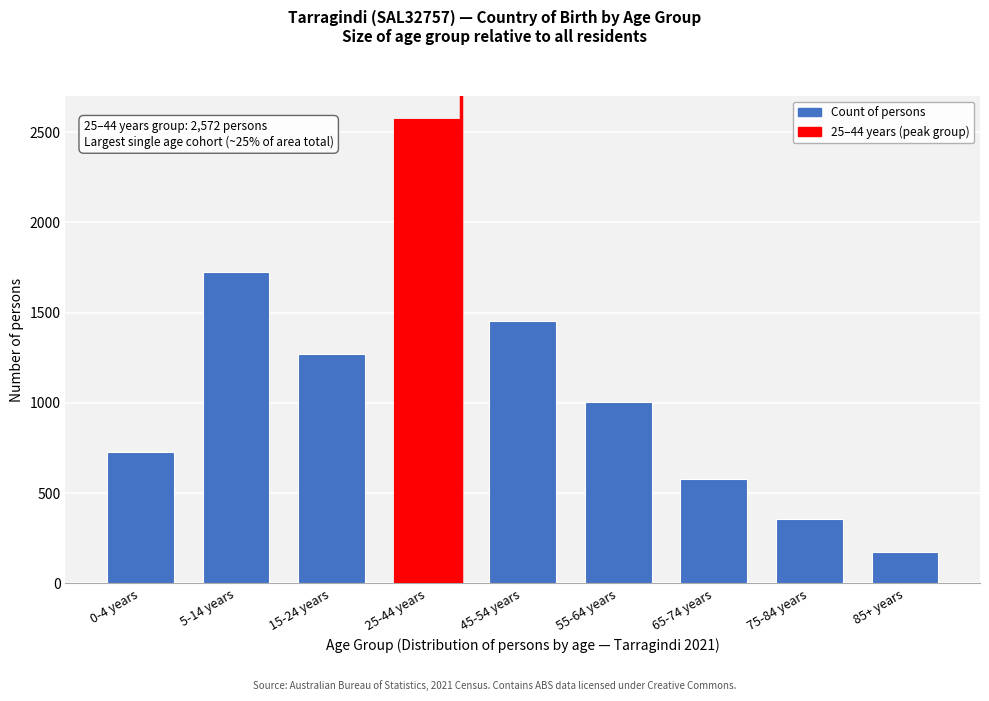

Reading left to right, list all the values displayed in this chart.

729	1722	1271	2572	1451	1002	581	358	175